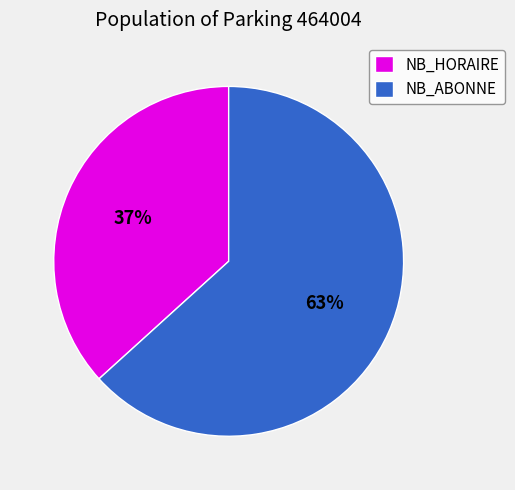

Does any single category account for the majority?

Yes